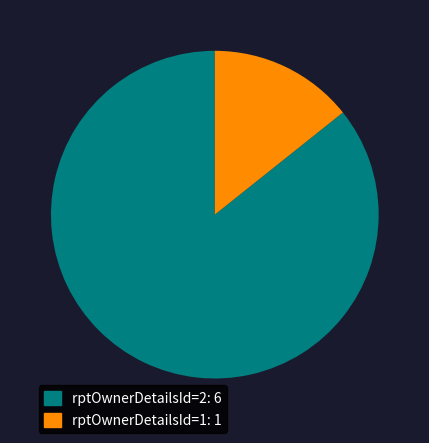

What is the ratio of the value at rptOwnerDetailsId=2 to the value at rptOwnerDetailsId=1?

6.0